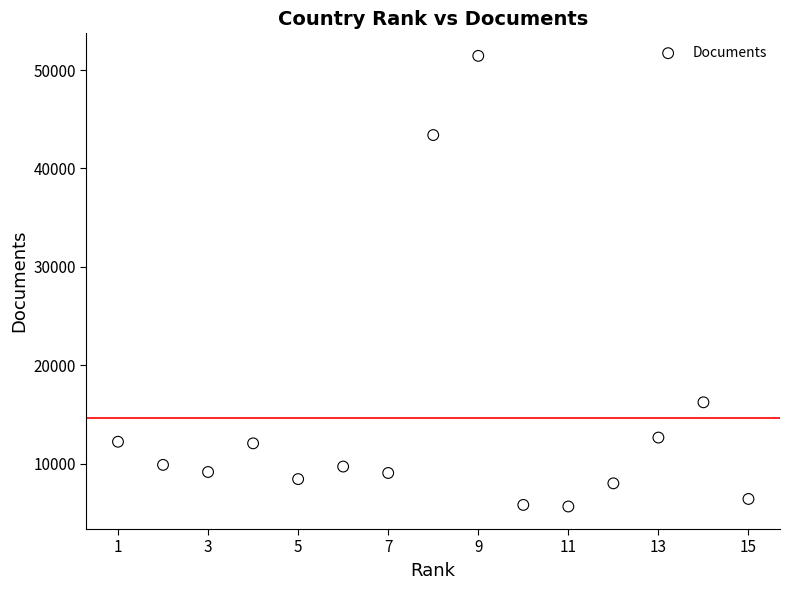

What Y value in the scatter plot is closest to 28544?

16233